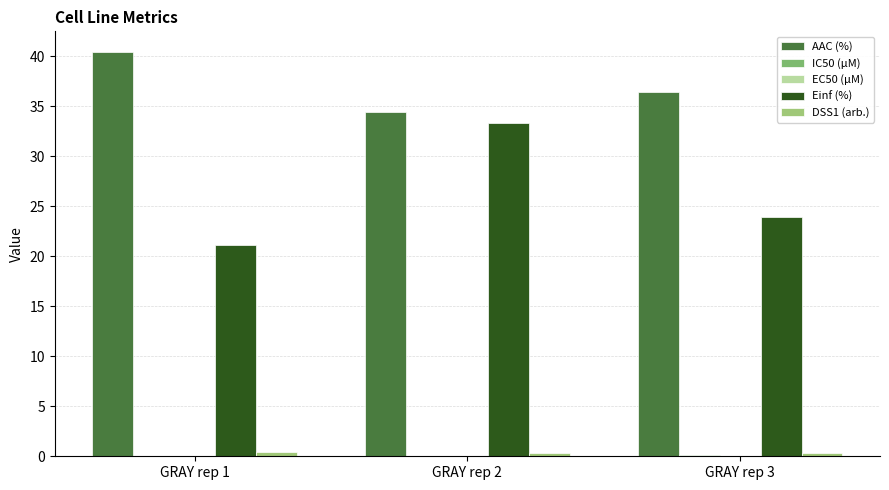

How many groups of bars are there?

3